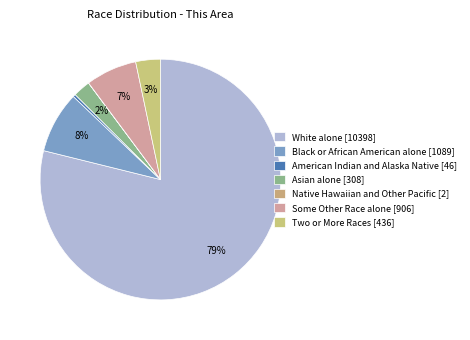

Does White alone account for over 50% of the chart?

Yes